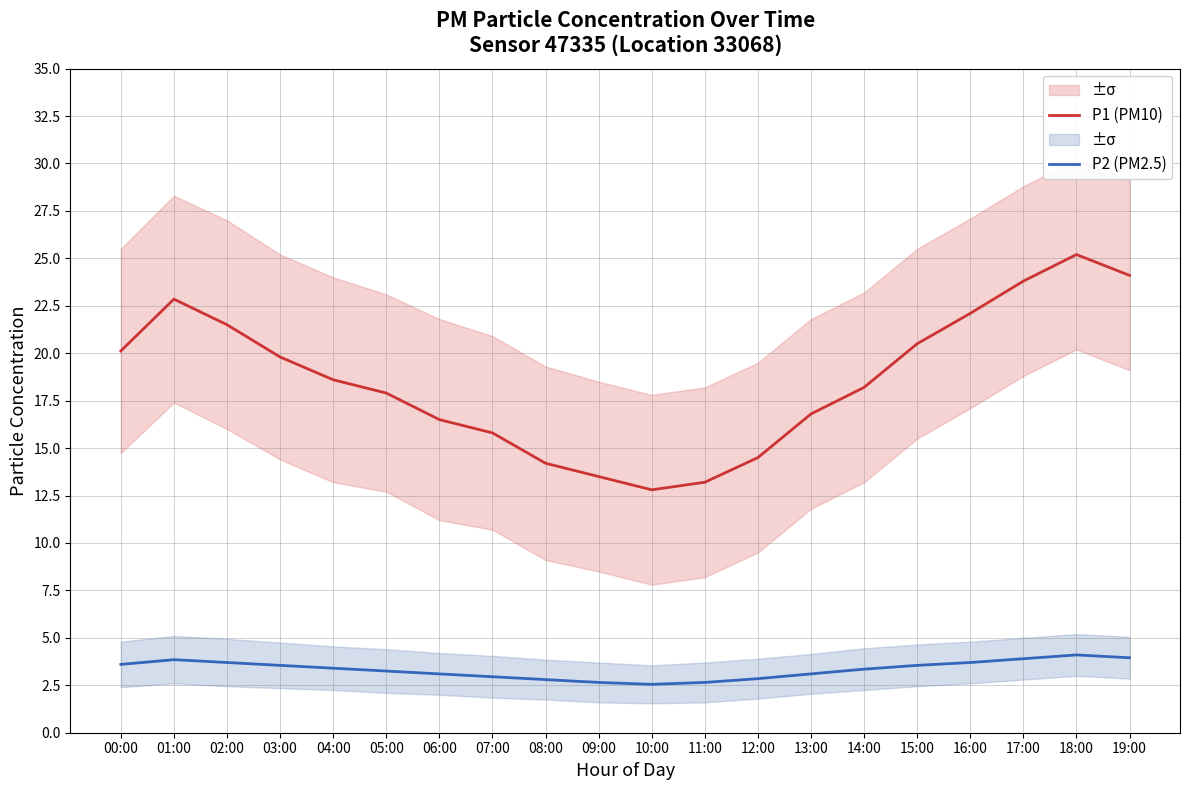

True or false: P1 (PM10) and P2 (PM2.5) intersect in this chart.

False